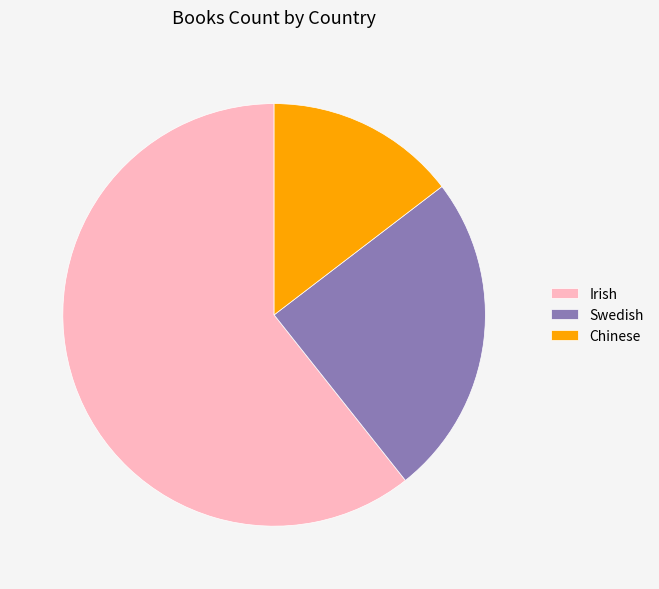

Combined, do Irish and Swedish account for over 50%?

Yes